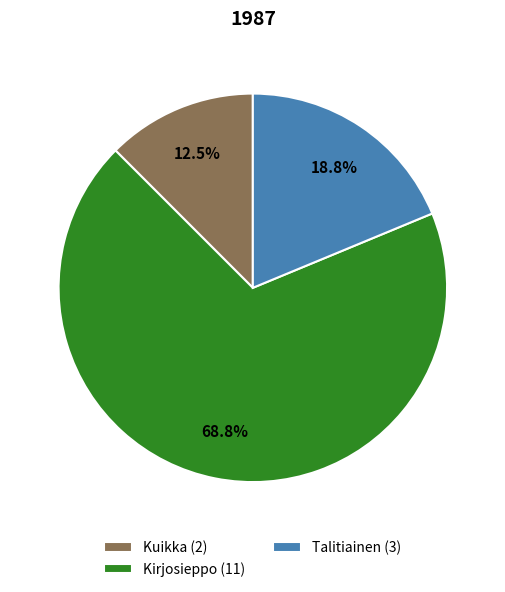

Combined, what portion of the pie is Kirjosieppo and Talitiainen?

87.5%